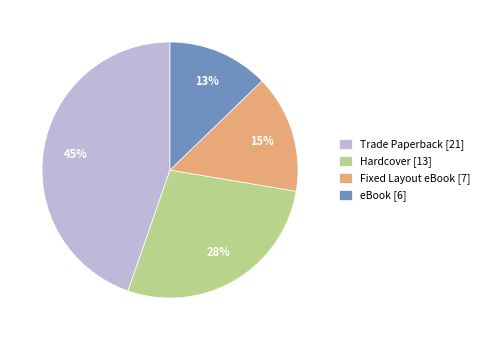

Does Trade Paperback account for over 50% of the chart?

No